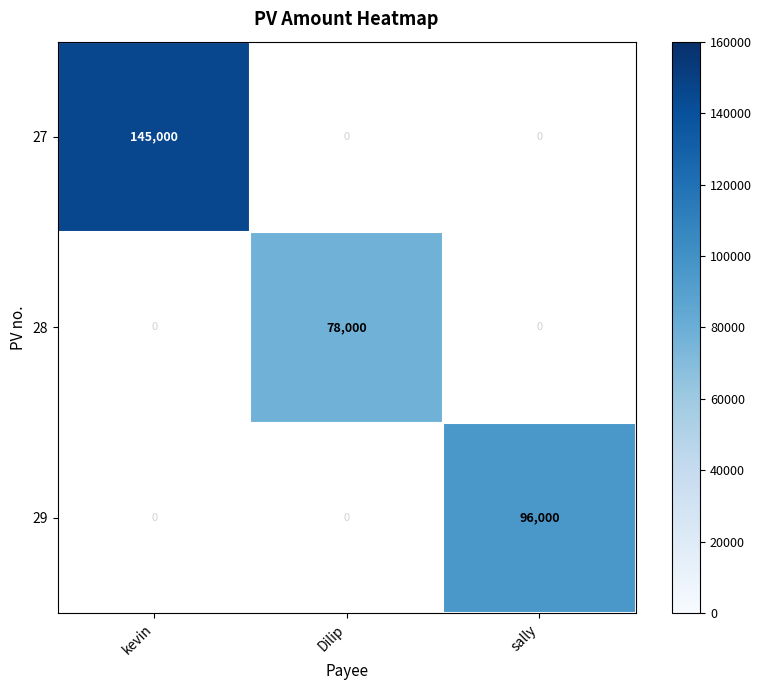

Is the value of 29 at sally greater than the value of 28 at Dilip?

Yes